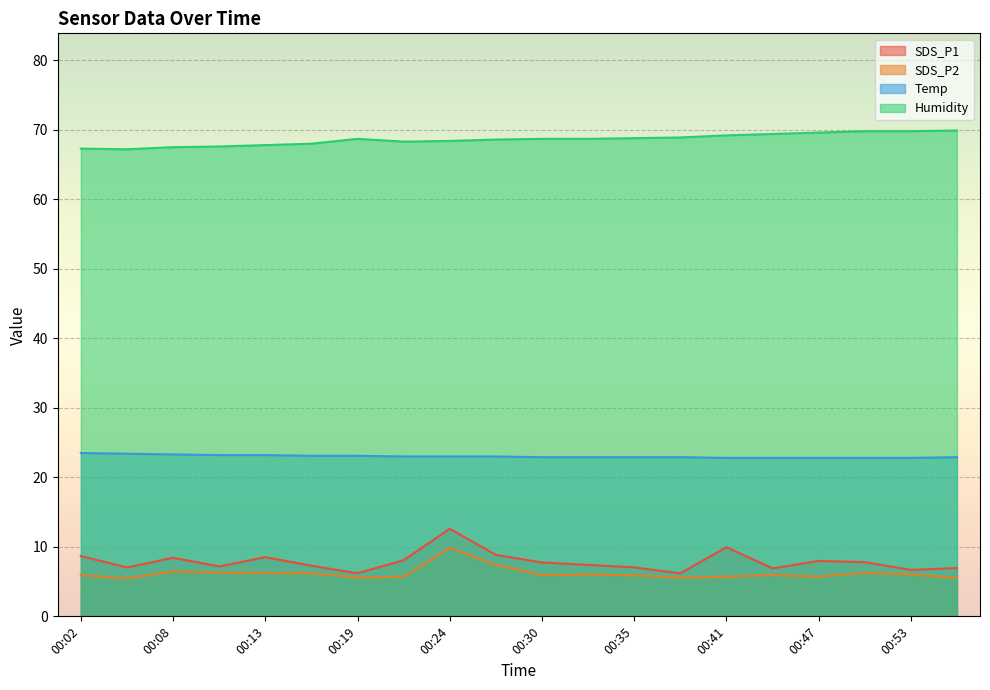

In Humidity, how many points are lower than both neighbors (excluding endpoints)?

2